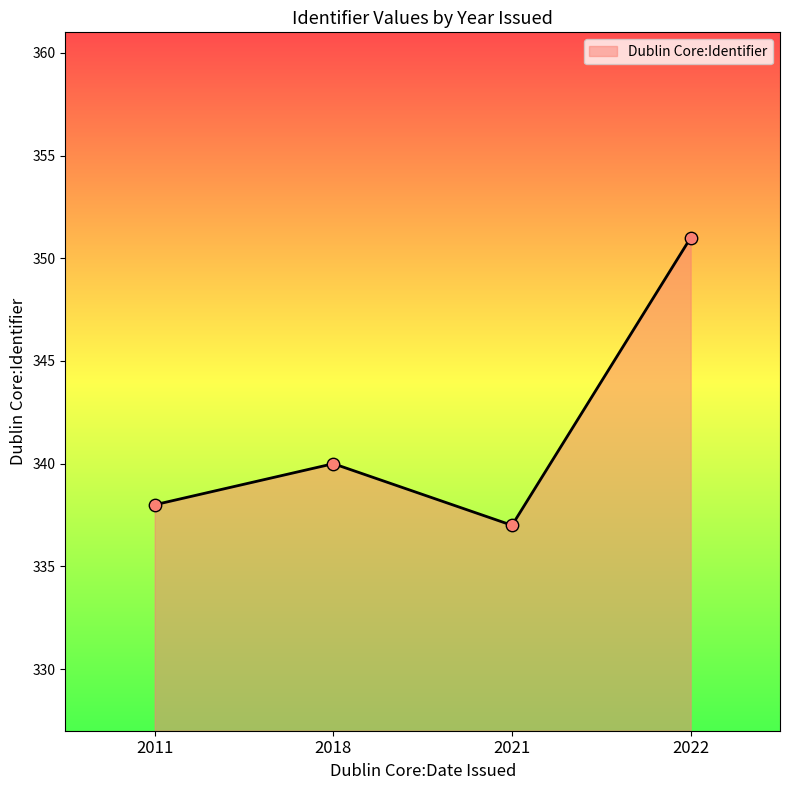

What is the ratio of the value at 2022 to the value at 2011?

1.0